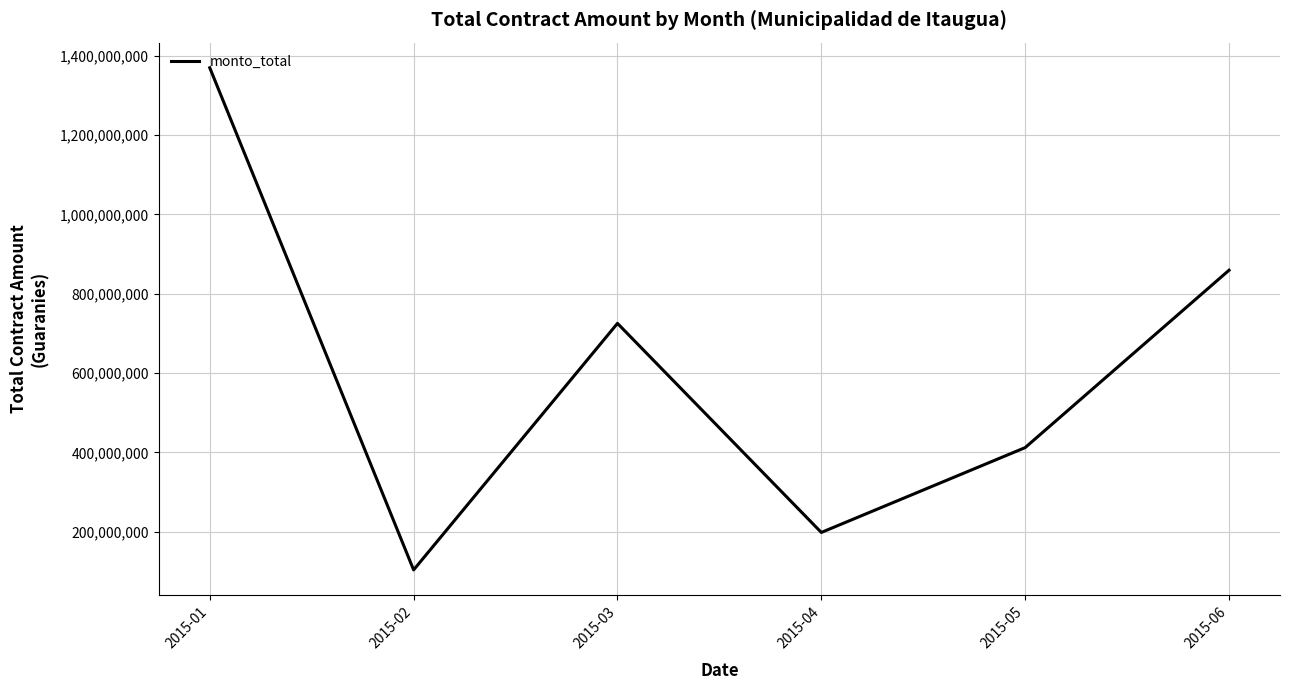

How many lines are shown in the chart?

1